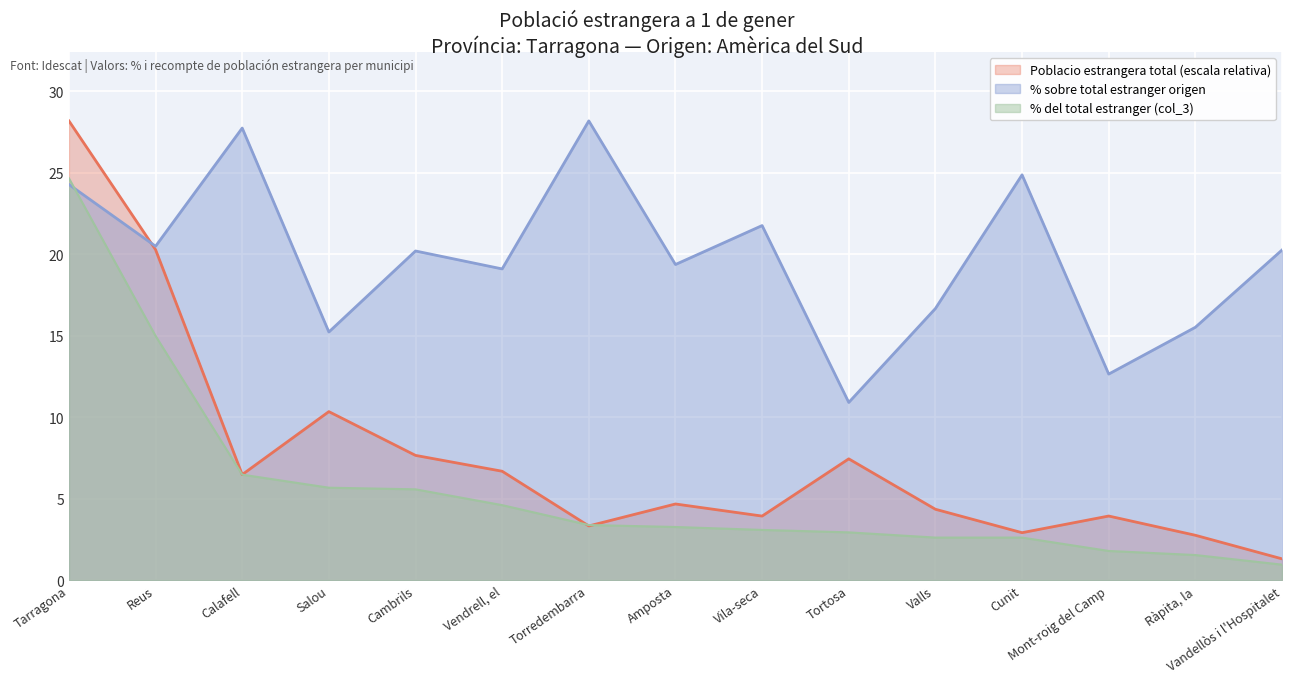

Reading left to right, extract all data points from this chart.

Poblacio estrangera total: Tarragona=28.2	Reus=20.3	Calafell=6.5	Salou=10.3	Cambrils=7.7	Vendrell, el=6.7	Torredembarra=3.3	Amposta=4.7	Vila-seca=3.9	Tortosa=7.4	Valls=4.3	Cunit=2.9	Mont-roig del Camp=3.9	Ràpita, la=2.8	Vandellòs i l'Hospitalet=1.3
Poblacio estranger origen selec (%): Tarragona=24.3	Reus=20.5	Calafell=27.7	Salou=15.2	Cambrils=20.2	Vendrell, el=19.1	Torredembarra=28.2	Amposta=19.4	Vila-seca=21.8	Tortosa=10.9	Valls=16.7	Cunit=24.9	Mont-roig del Camp=12.6	Ràpita, la=15.5	Vandellòs i l'Hospitalet=20.2
% sobre total estranger: Tarragona=24.6	Reus=15.0	Calafell=6.5	Salou=5.7	Cambrils=5.6	Vendrell, el=4.6	Torredembarra=3.4	Amposta=3.3	Vila-seca=3.1	Tortosa=2.9	Valls=2.6	Cunit=2.6	Mont-roig del Camp=1.8	Ràpita, la=1.5	Vandellòs i l'Hospitalet=0.9